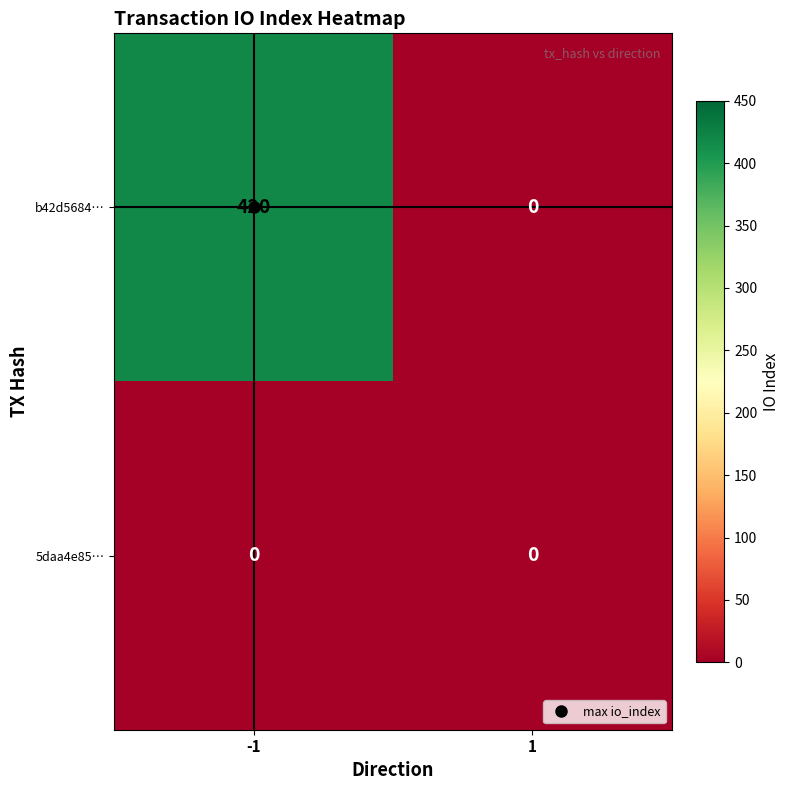

Which series has the widest spread of values?

b42d5684…